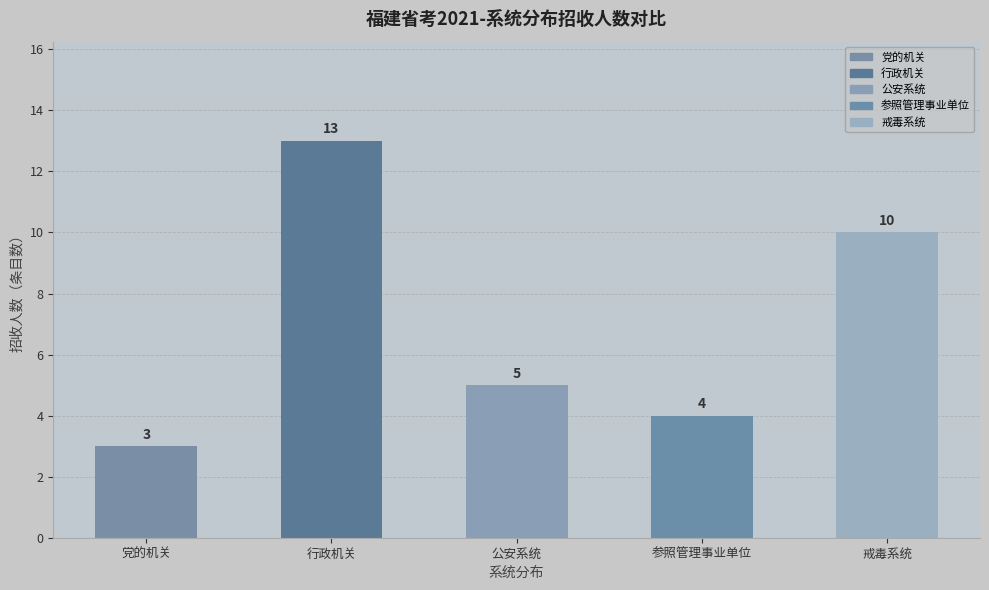

List the labels in order of value, largest first.

行政机关, 戒毒系统, 公安系统, 参照管理事业单位, 党的机关